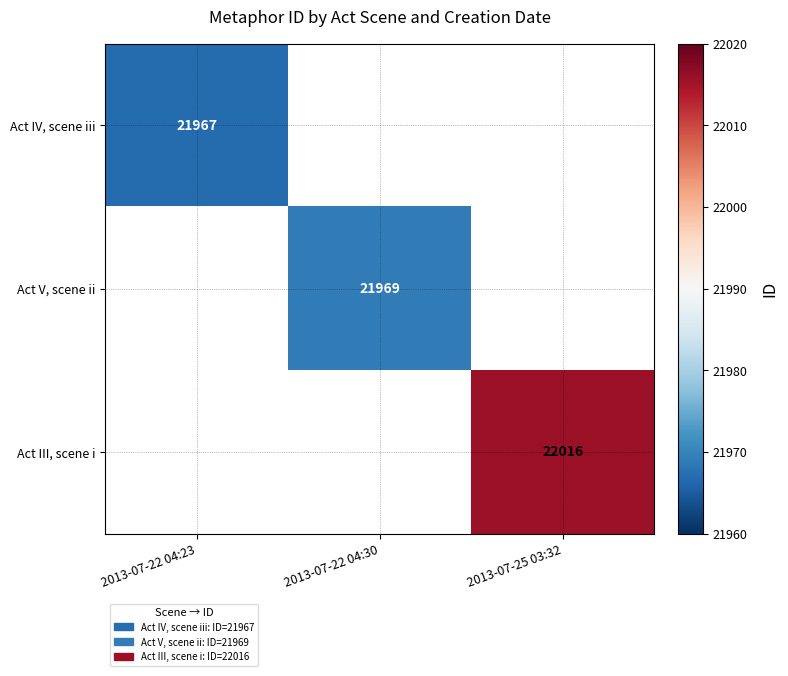

Is it true that Act III, scene i equals 22016 at 2013-07-25 03:32?

True